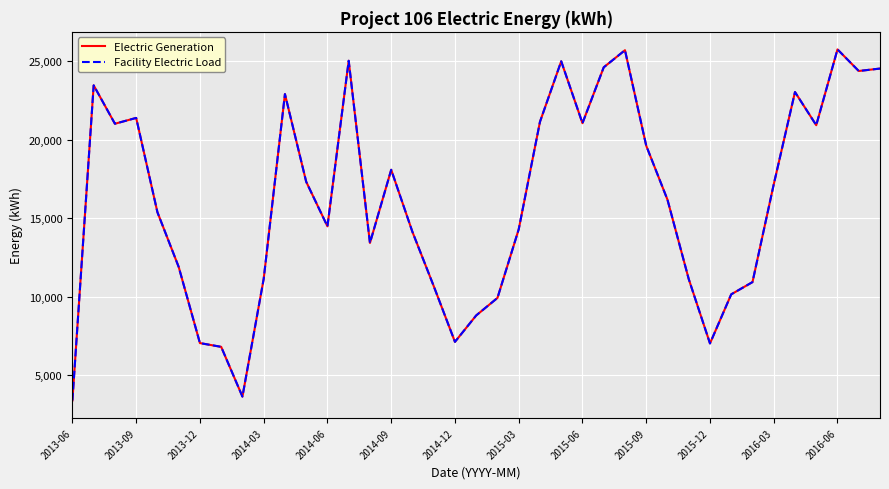

Is this an area chart (filled region under the line)?

No